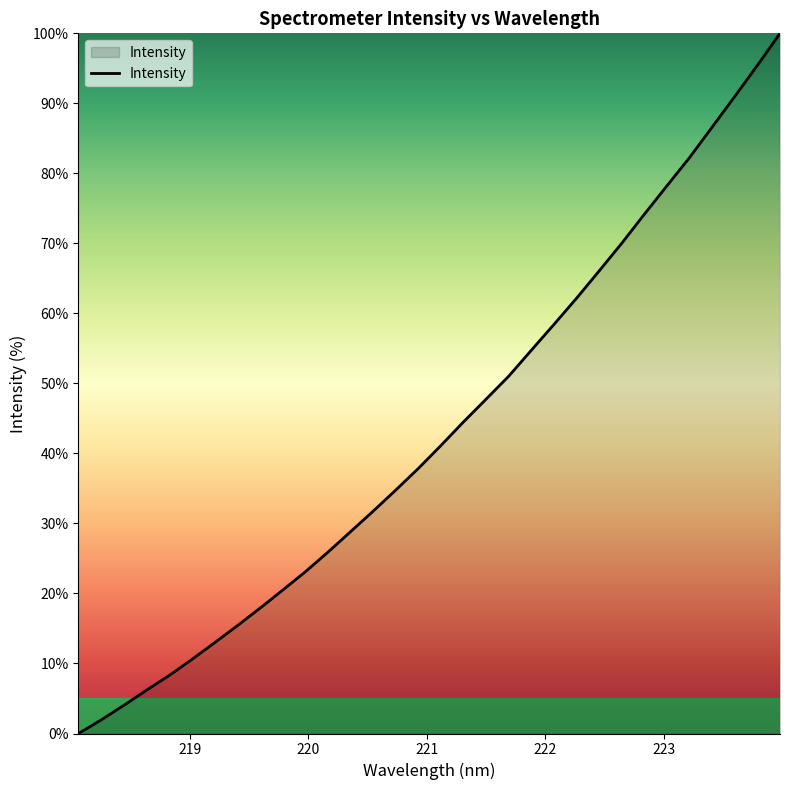

What is the difference between the maximum and minimum values?

100.0